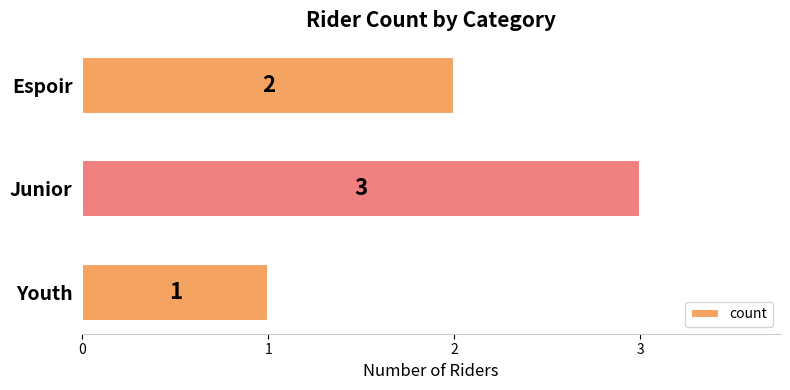

Which label corresponds to the largest value in the chart?

Junior